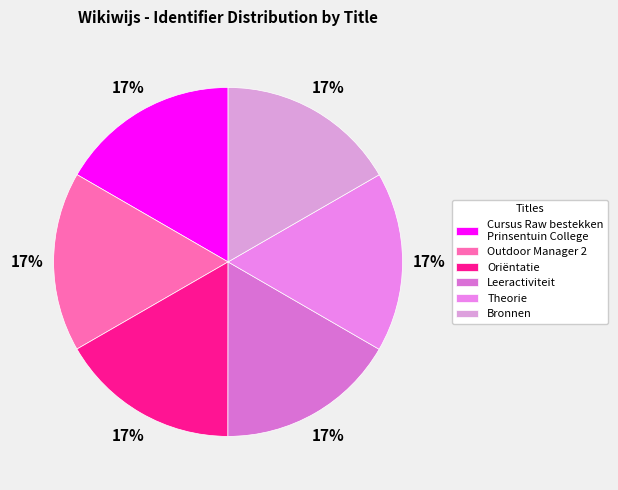

How many slices are in this pie chart?

6